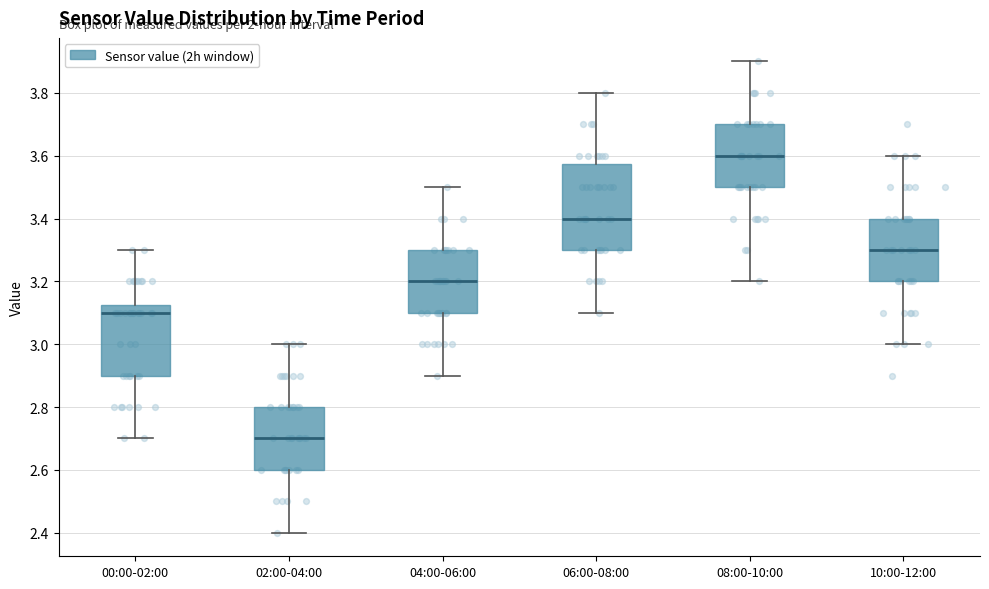

Reading left to right, transcribe this box plot: for each box, give where its median line is, the range the box spans, and where its two whiskers end, as read against the y-axis. The values are not printed on the chart, so give them approximately, as read against the axis.

00:00-02:00: median 3.10, box 2.90 to 3.12, whiskers 2.70 to 3.30
02:00-04:00: median 2.70, box 2.60 to 2.80, whiskers 2.40 to 3.00
04:00-06:00: median 3.20, box 3.10 to 3.30, whiskers 2.90 to 3.50
06:00-08:00: median 3.40, box 3.30 to 3.58, whiskers 3.10 to 3.80
08:00-10:00: median 3.60, box 3.50 to 3.70, whiskers 3.20 to 3.90
10:00-12:00: median 3.30, box 3.20 to 3.40, whiskers 3.00 to 3.60